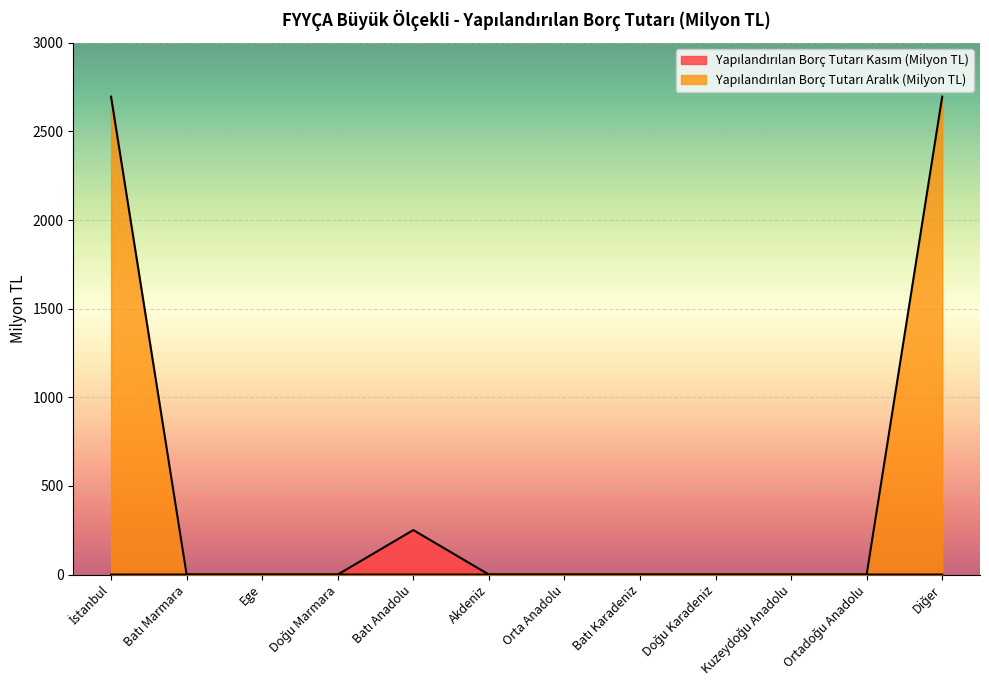

True or false: Yapılandırılan Borç Tutarı Kasım (Milyon TL) has more than 1 interior local peaks.

False